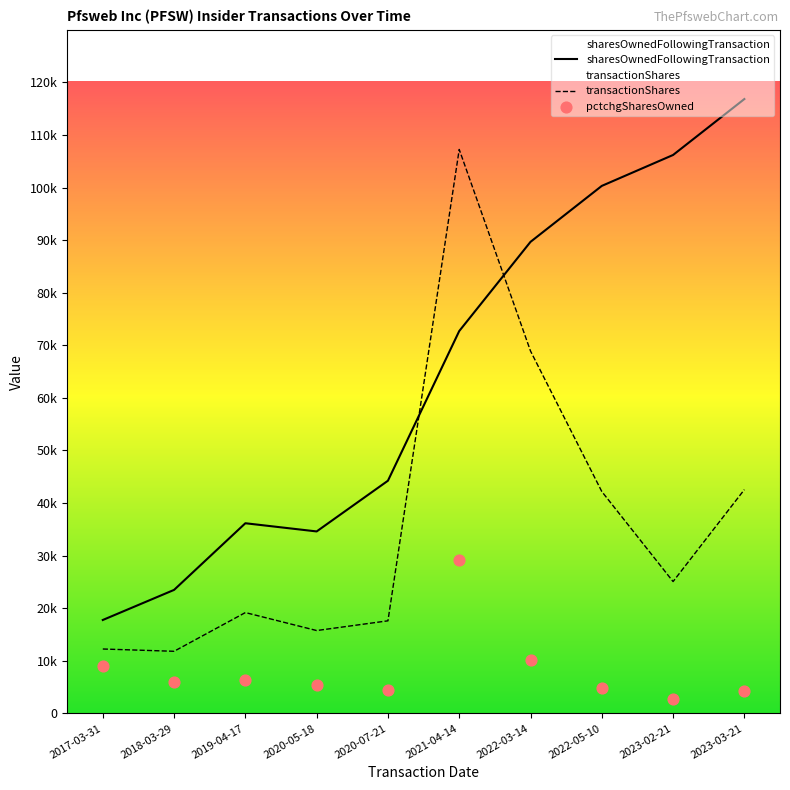

At which category is the sum across all series the highest?

2021-04-14